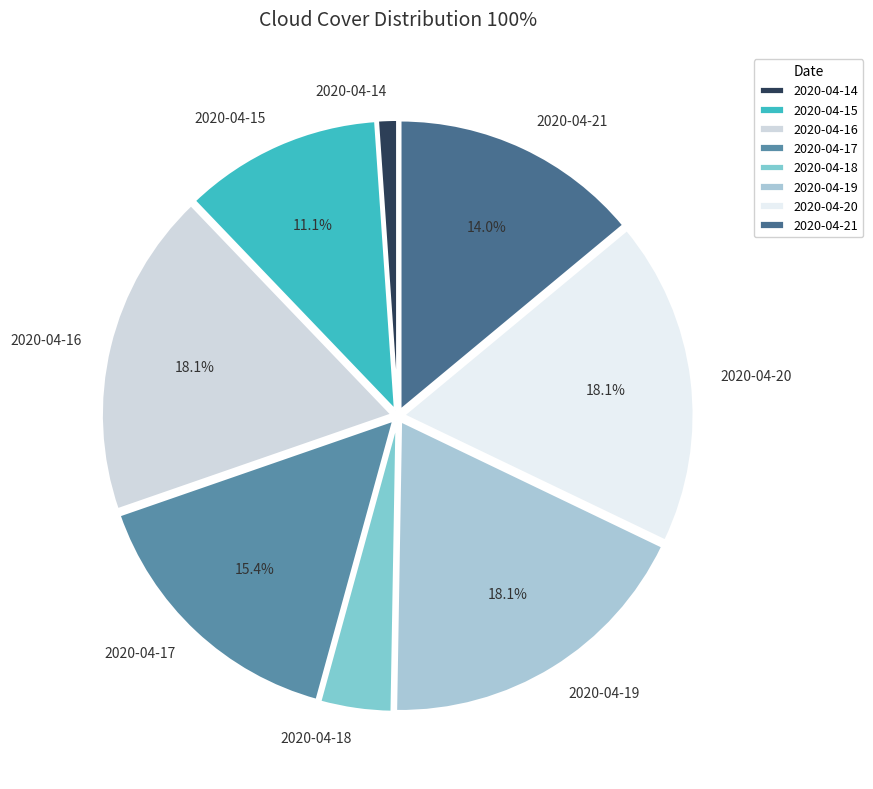

To the nearest percent, what is the combined percentage of 2020-04-15 and 2020-04-14?

12%